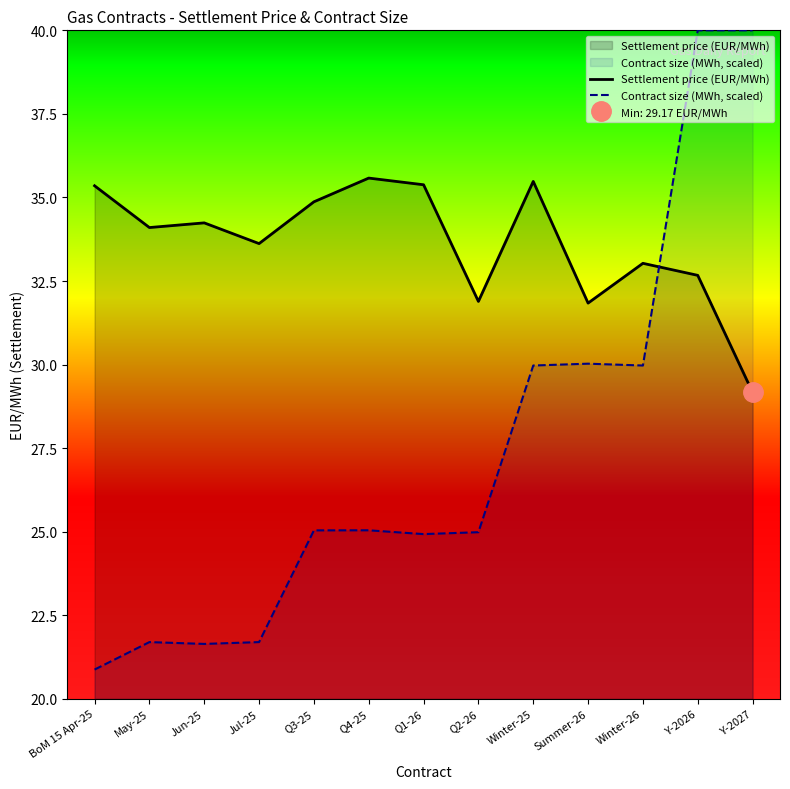

Does the chart display data point markers on the line(s)?

No